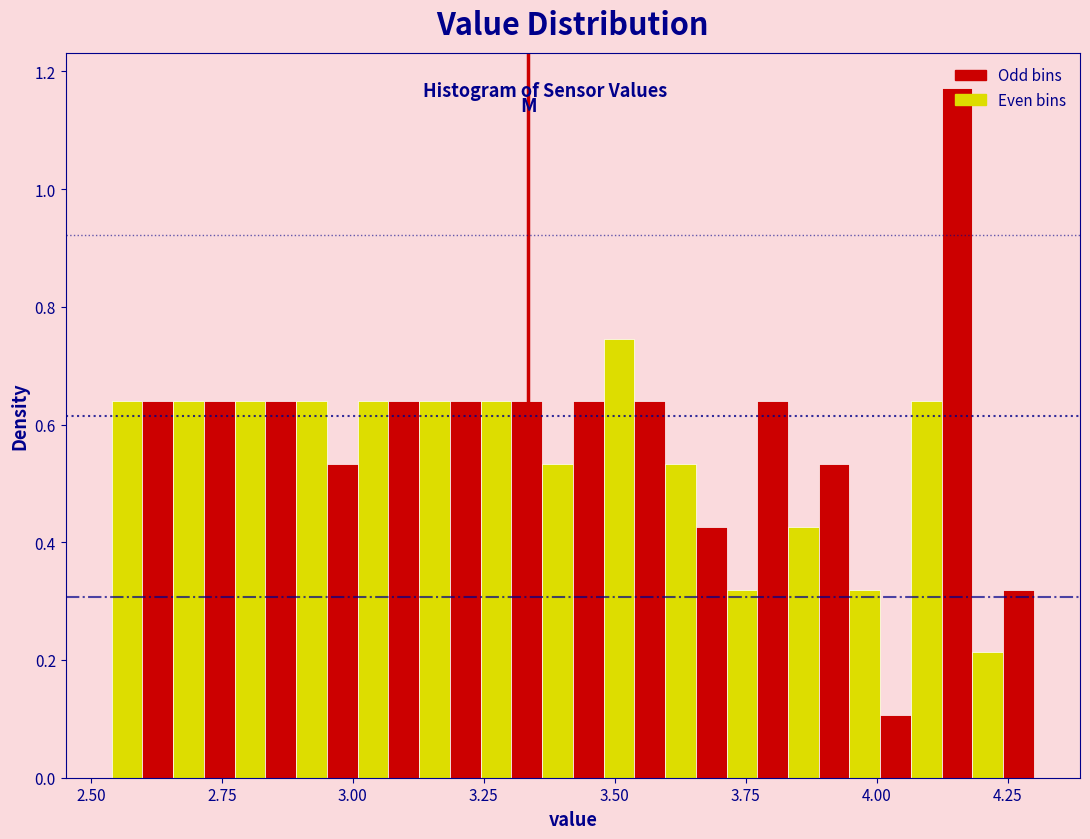

Read against the x-axis, roughly where is the centre of the tallest bar?

4.15